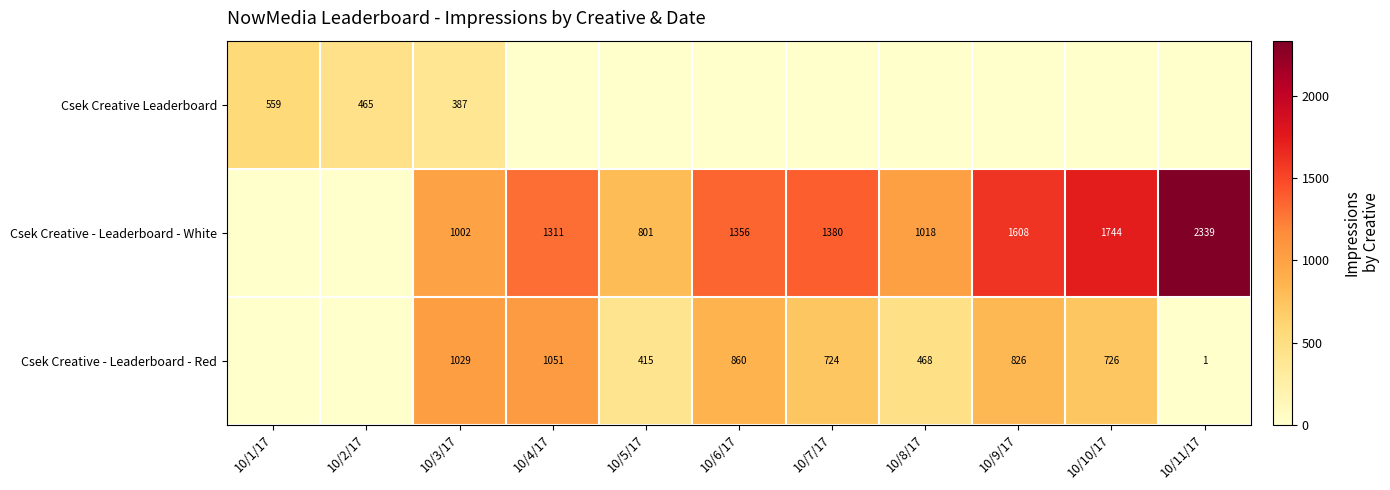

True or false: Csek Creative - Leaderboard - White has a value of 1380 at 10/7/17.

True